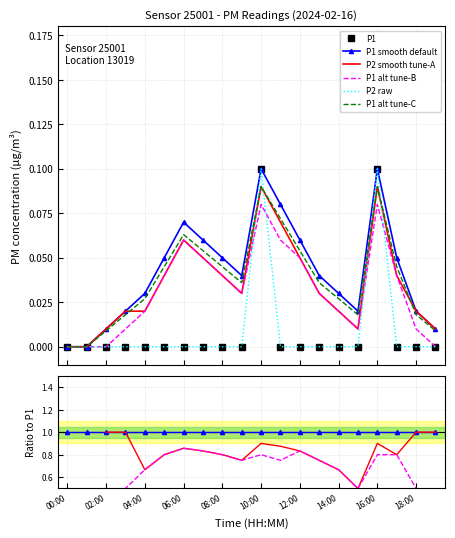

True or false: P1 alt tune-B has a value of 1.0 at 14:00.

False